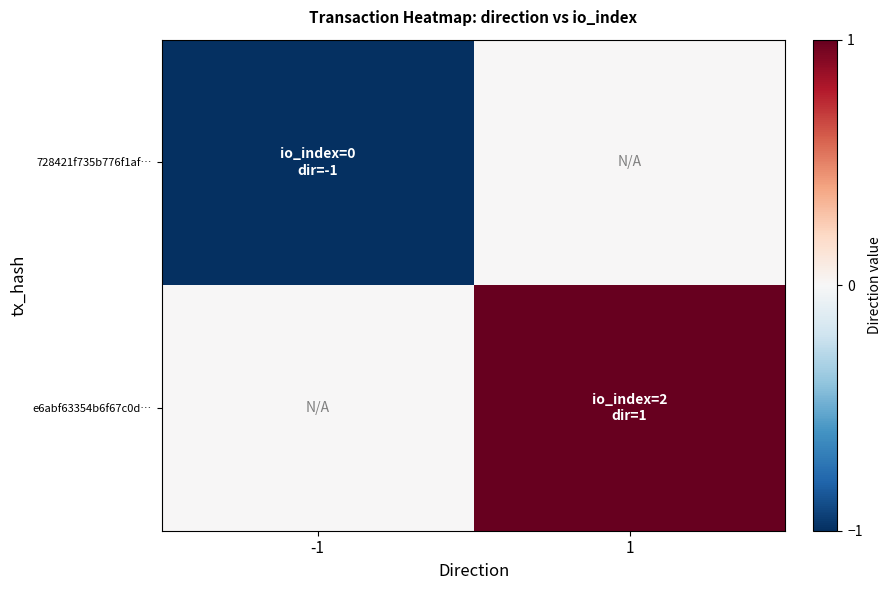

Which series has the largest total across all categories?

e6abf63354b6f67c0d…